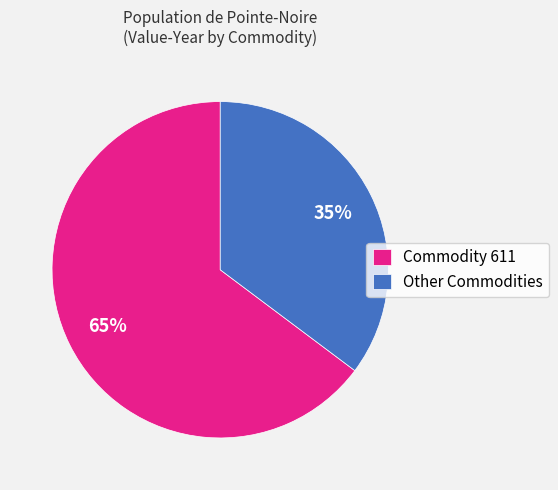

Is it true that Commodity 611 is 53% of the pie?

False